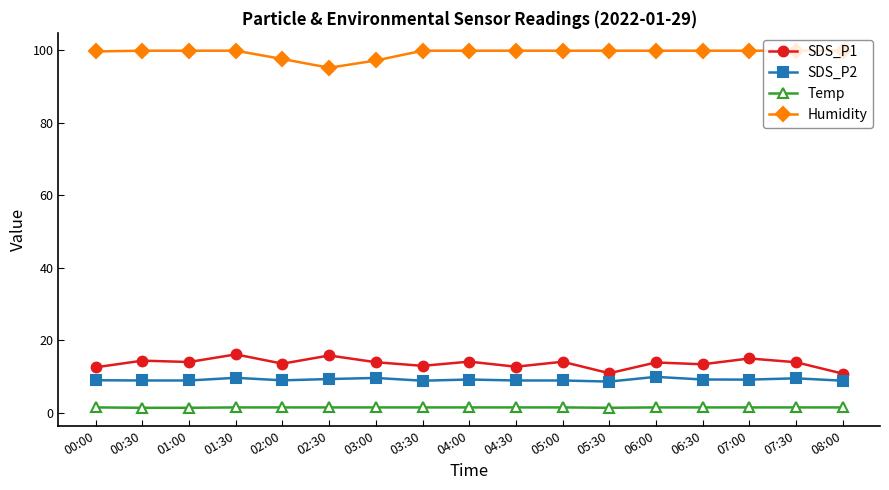

What is the label of the 10th point from the right?

03:30